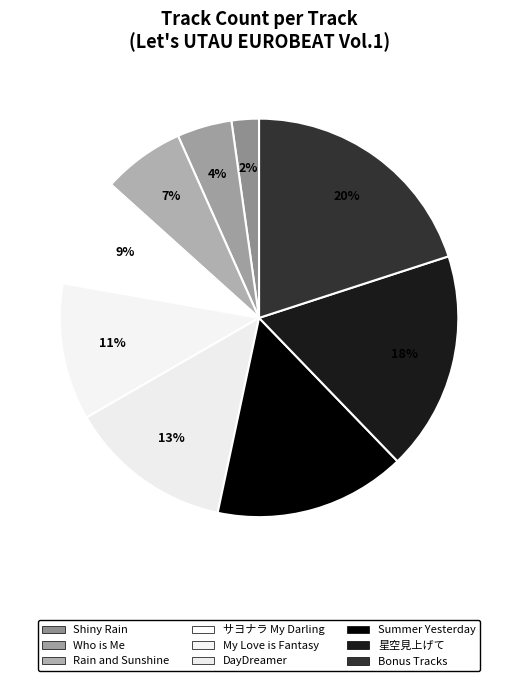

To the nearest percent, what percentage of the pie is サヨナラ My Darling?

9%